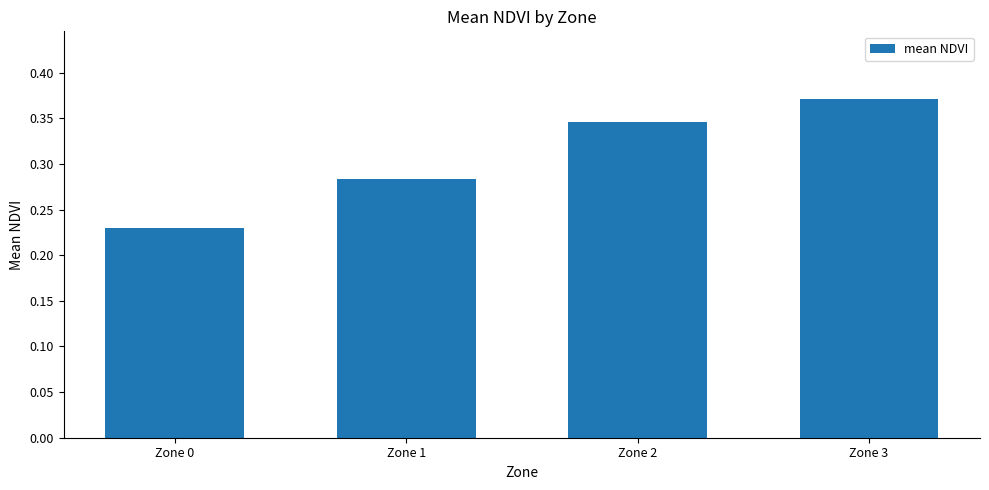

Which category has the highest value across all series?

Zone 3